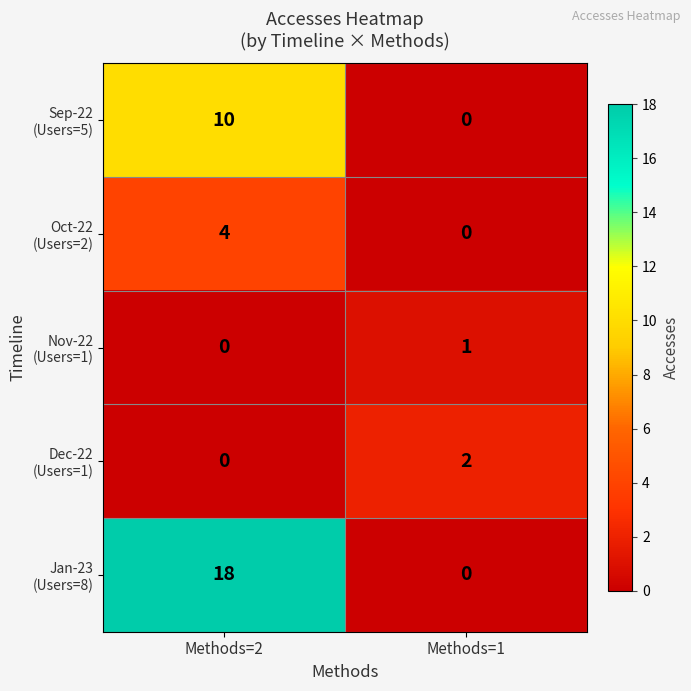

What is the spread (max minus min) of values at Methods=2?

18